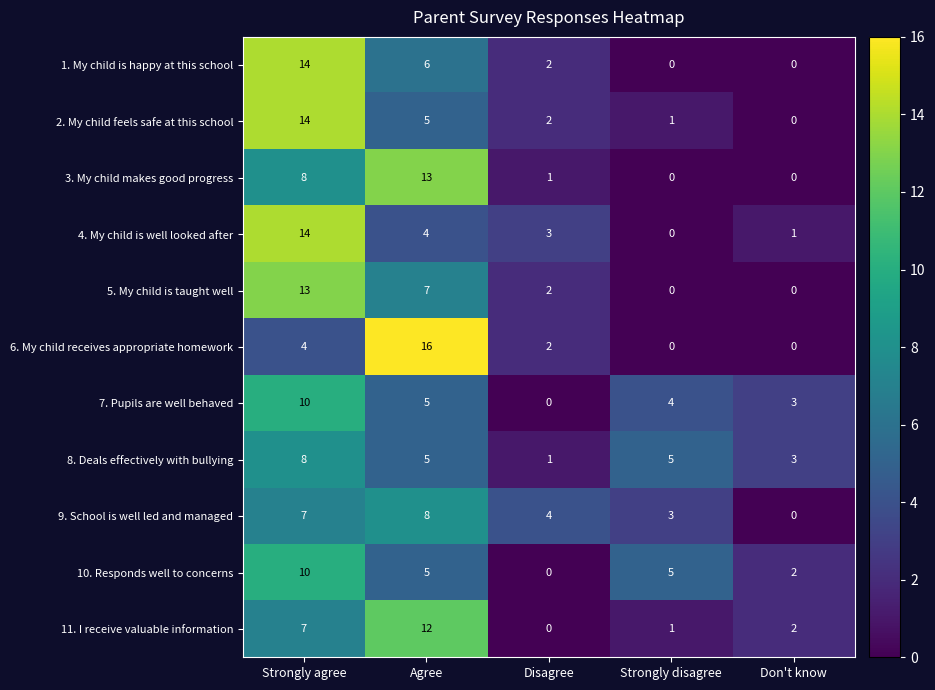

At which category is the sum across all series the highest?

Strongly agree